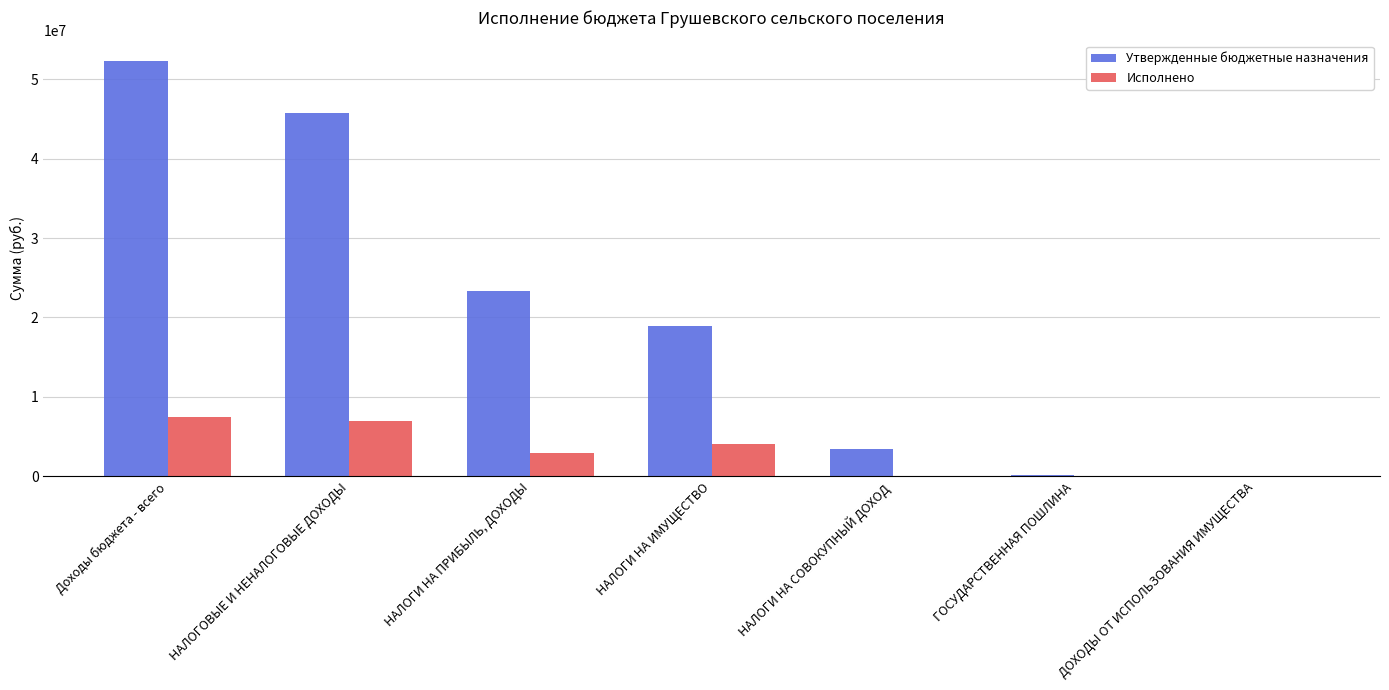

What is the spread (max minus min) of values at Доходы бюджета - всего?

44860043.2